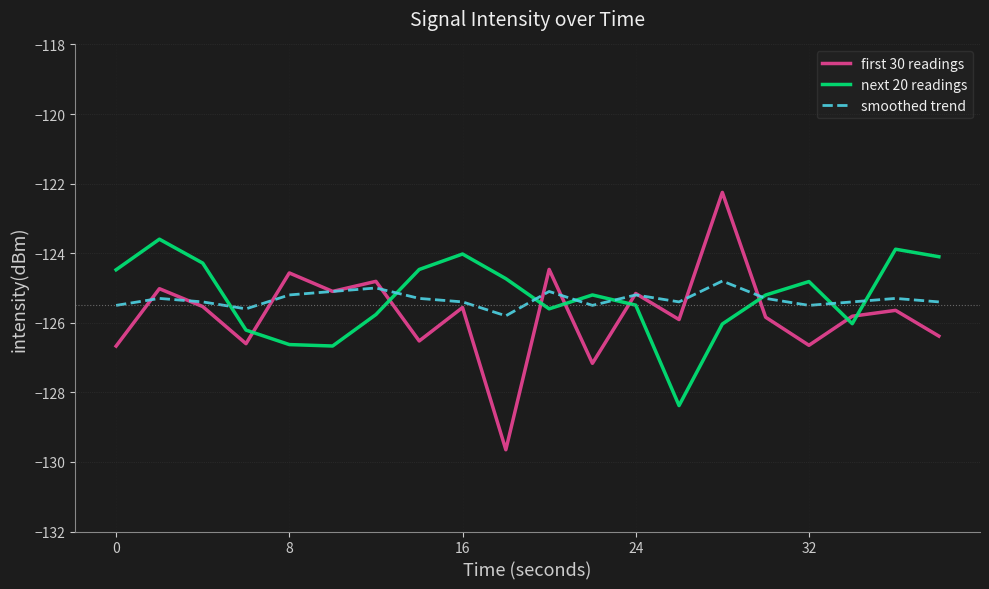

Rank the series by their maximum value, from lowest to highest.

smoothed trend, next 20 readings, first 30 readings